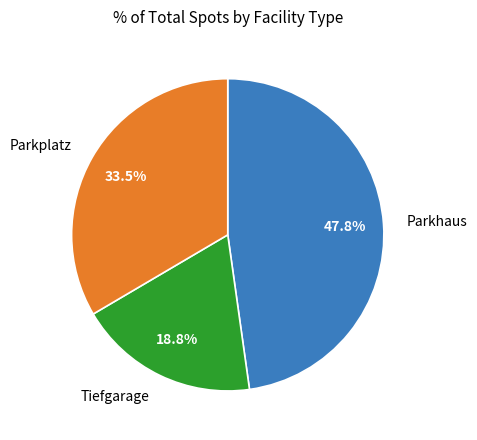

Is there any slice that represents more than half of the pie?

No